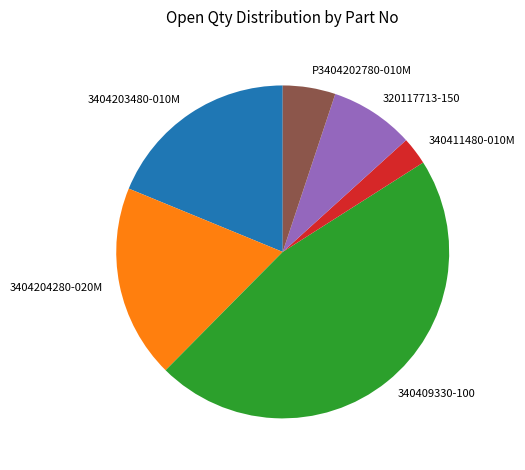

Is the sum of 340409330-100 and 3404204280-020M greater than half?

Yes